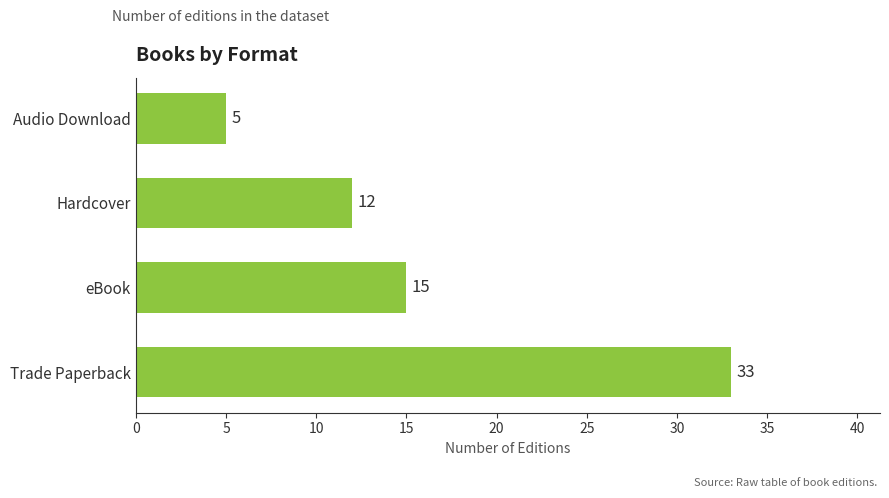

Does the chart contain any negative values?

No